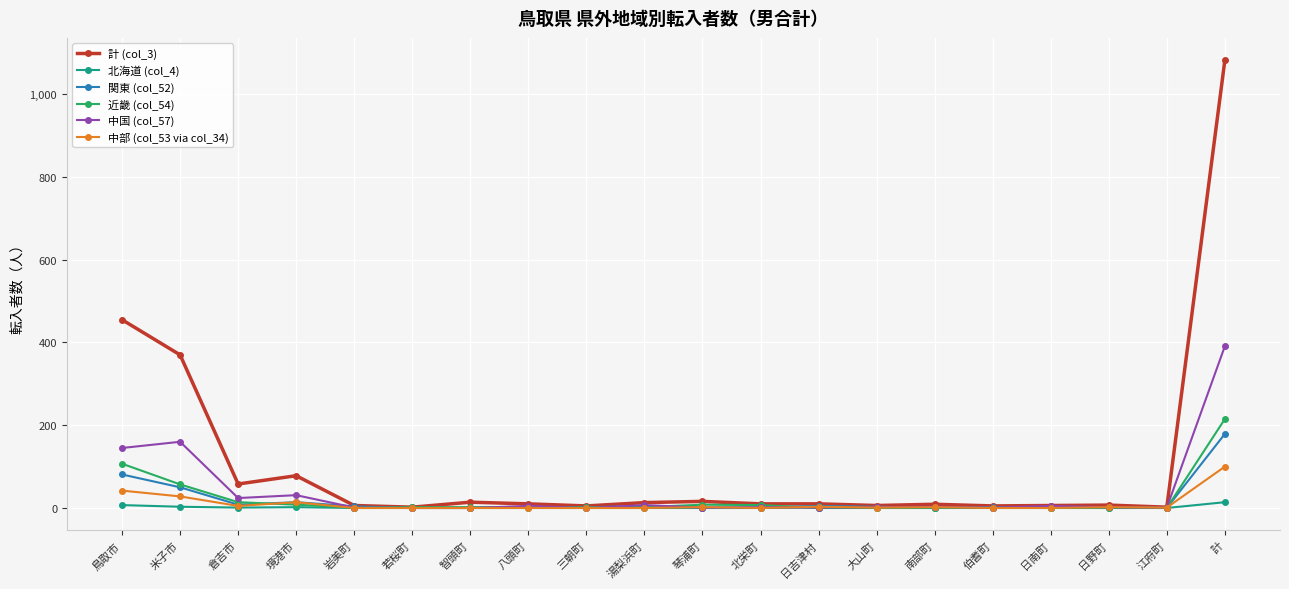

Rank the series by their maximum value, from lowest to highest.

北海道 (col_4), 中部 (col_53 via col_34), 関東 (col_52), 近畿 (col_54), 中国 (col_57), 計 (col_3)